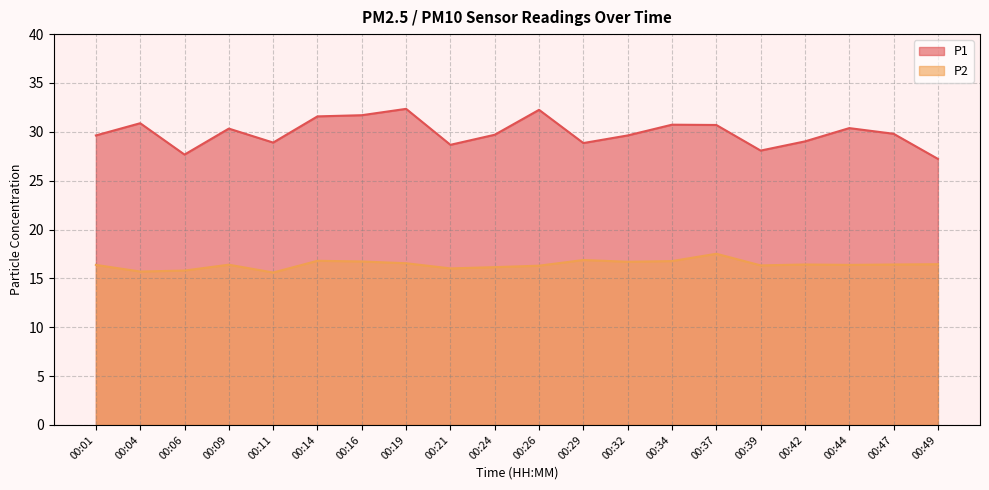

What is the difference between the P1 values at 00:39 and 00:49?

0.8